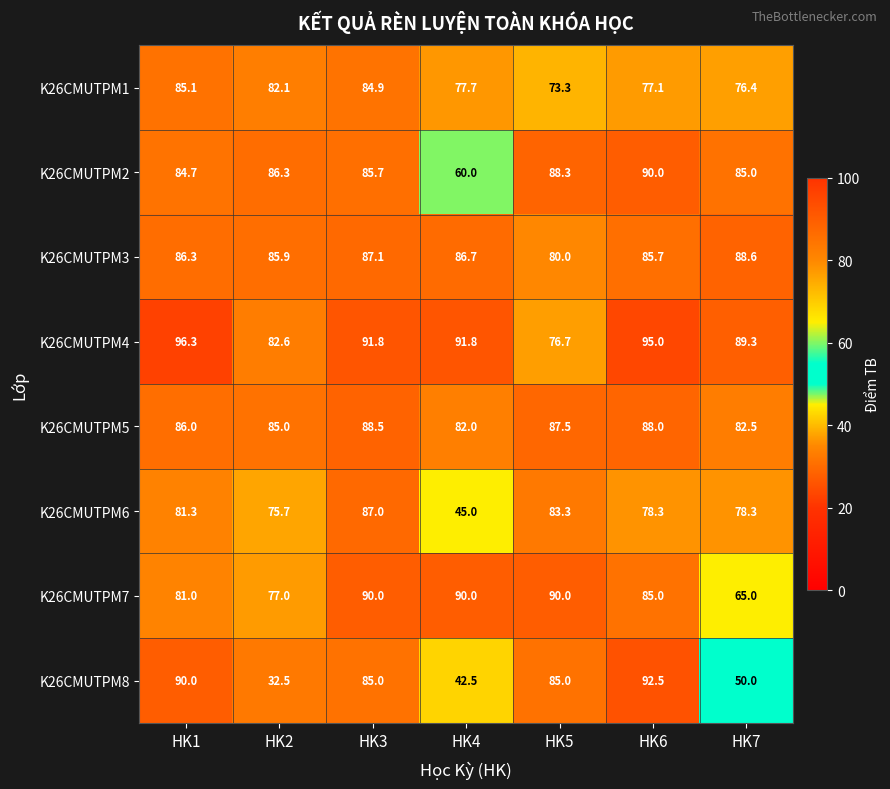

The value of K26CMUTPM3 at HK6 is 85.7. True or false?

True